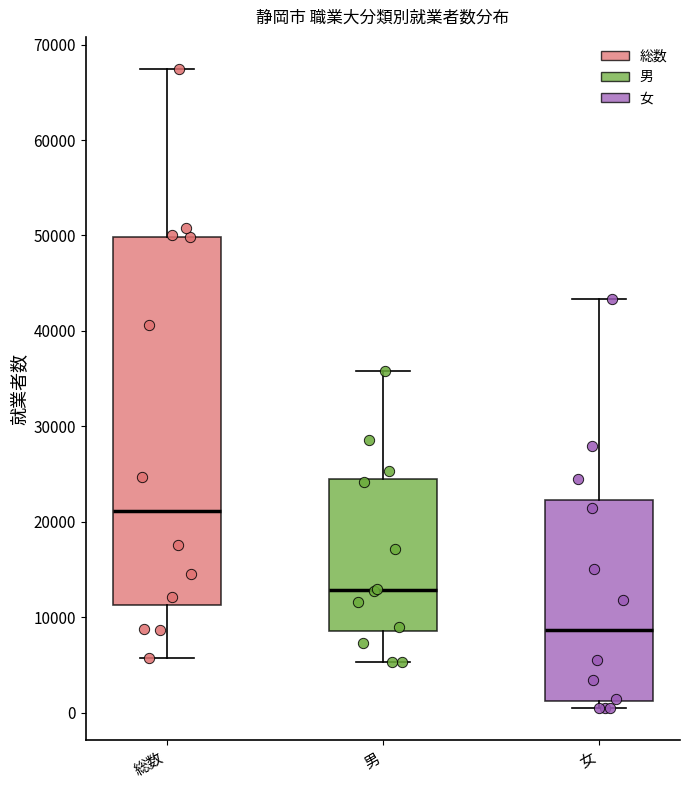

Reading left to right, transcribe this box plot: for each box, give where its median line is, the range the box spans, and where its two whiskers end, as read against the y-axis. The values are not printed on the chart, so give them approximately, as read against the axis.

総数: median 21000, box 11000 to 50000, whiskers 6000 to 67000
男: median 13000, box 9000 to 24000, whiskers 5000 to 36000
女: median 9000, box 1000 to 22000, whiskers 0 to 43000